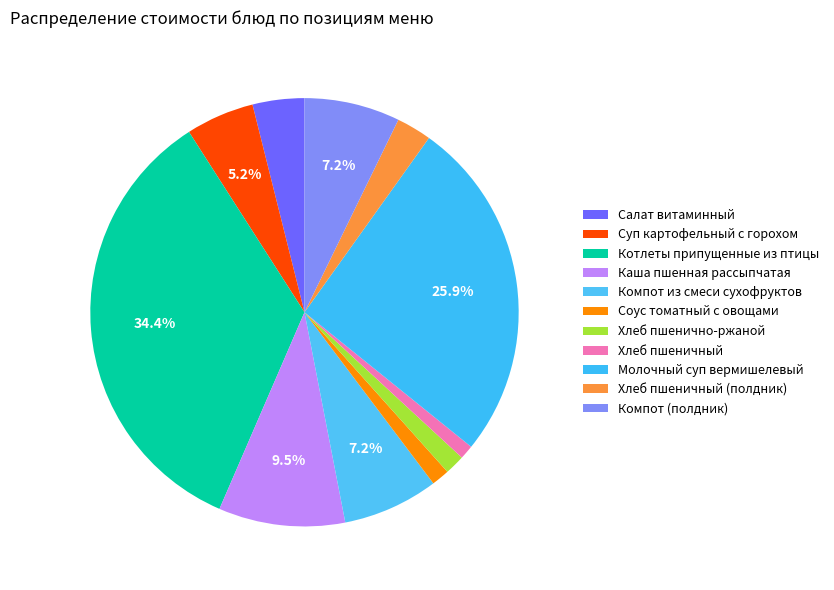

Count the number of slices in the pie.

11